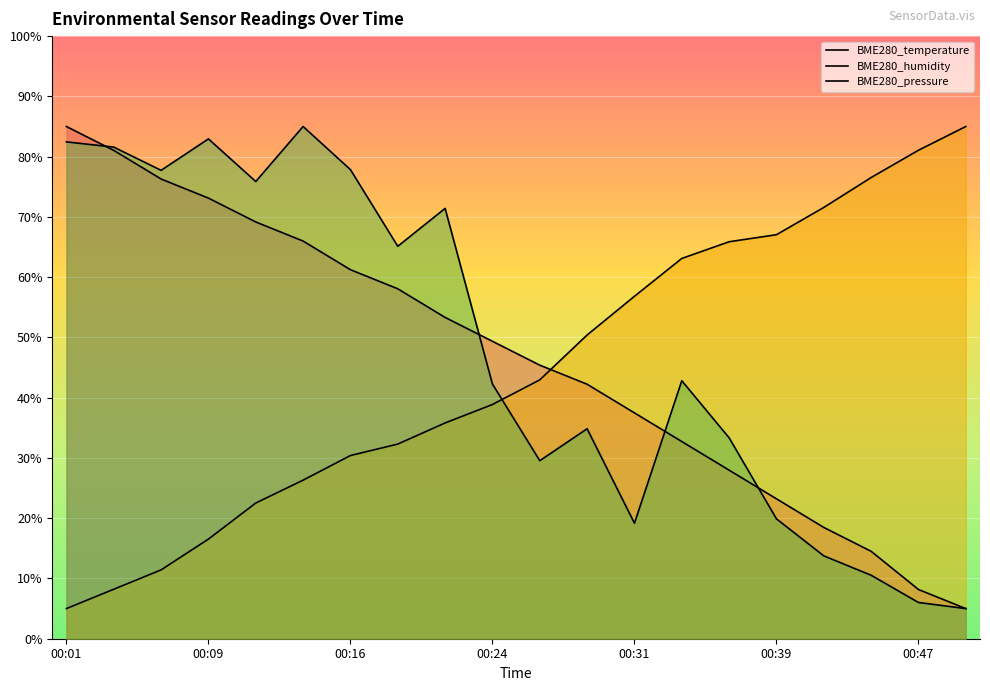

What is the difference between the BME280_humidity values at 18 and 00:39?

54.7